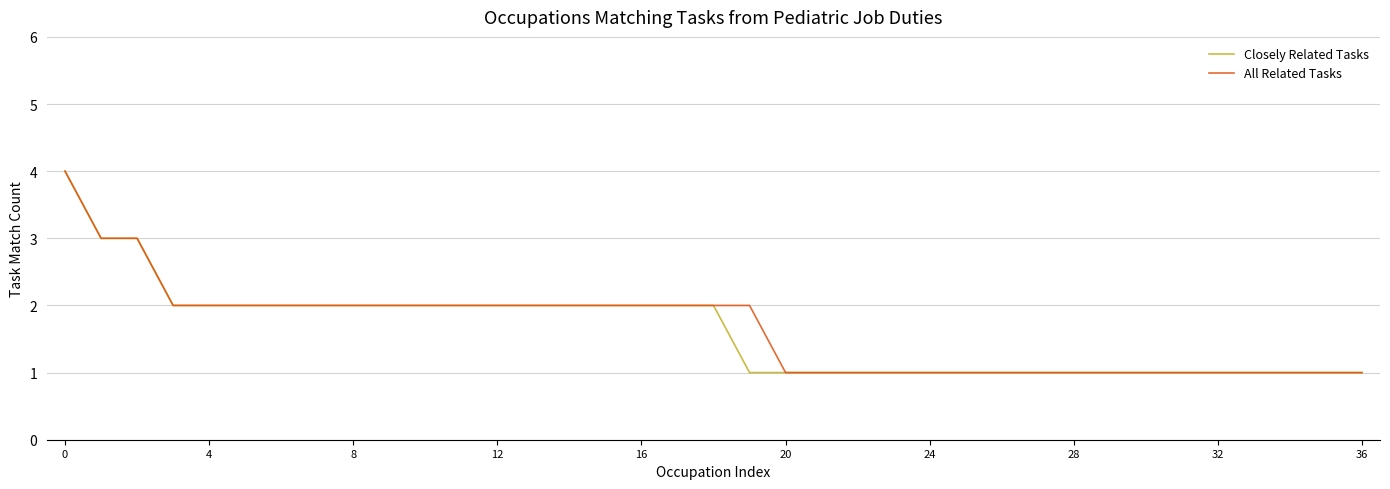

True or false: Closely Related Tasks and All Related Tasks cross at least once.

False